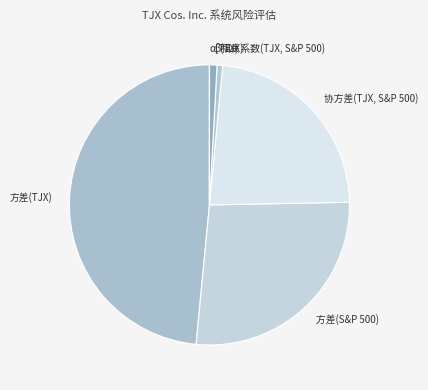

What is the largest slice in the pie chart?

方差(TJX)